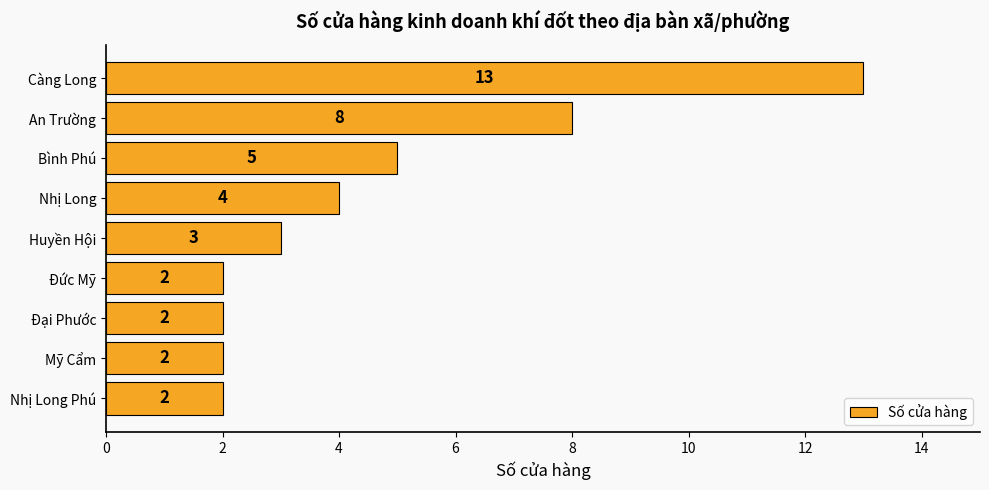

The value at Bình Phú is 1. True or false?

False